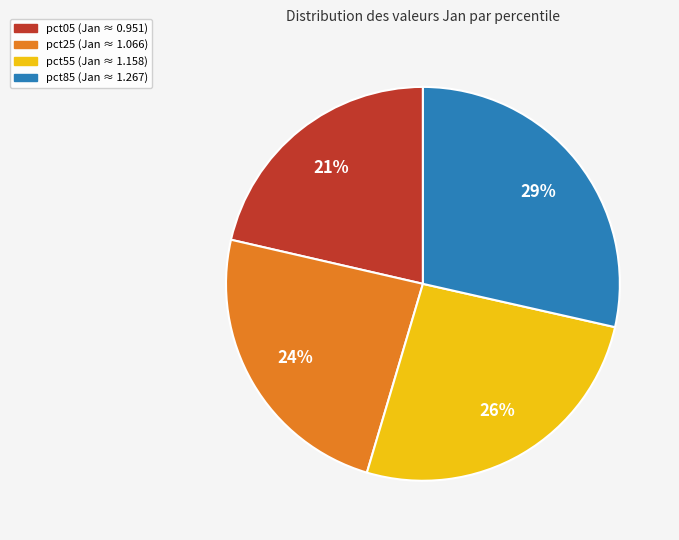

To the nearest percent, what is the average slice percentage?

25%